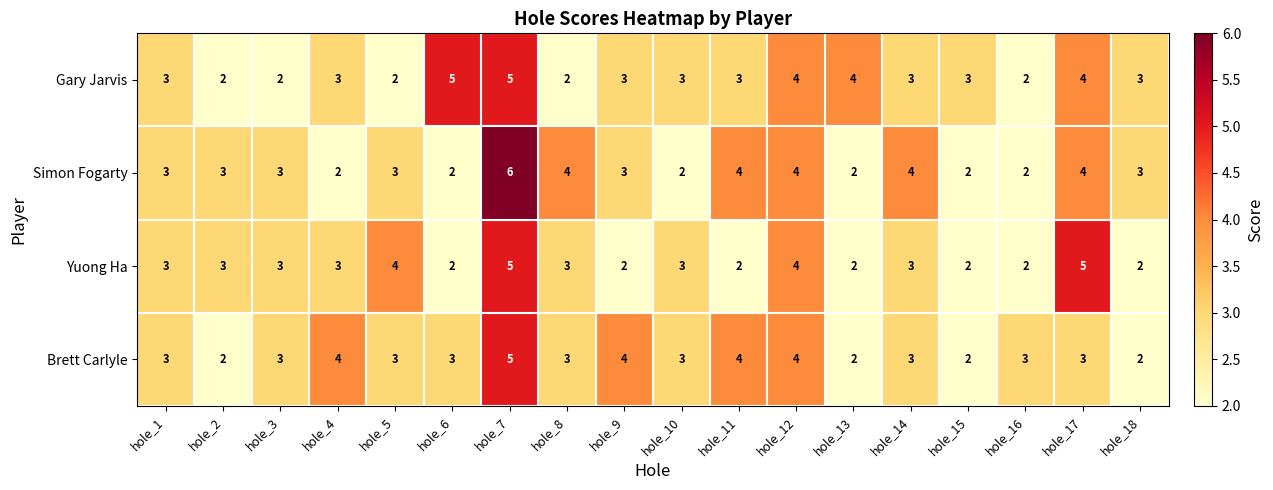

Which series has the largest range (max minus min)?

Simon Fogarty